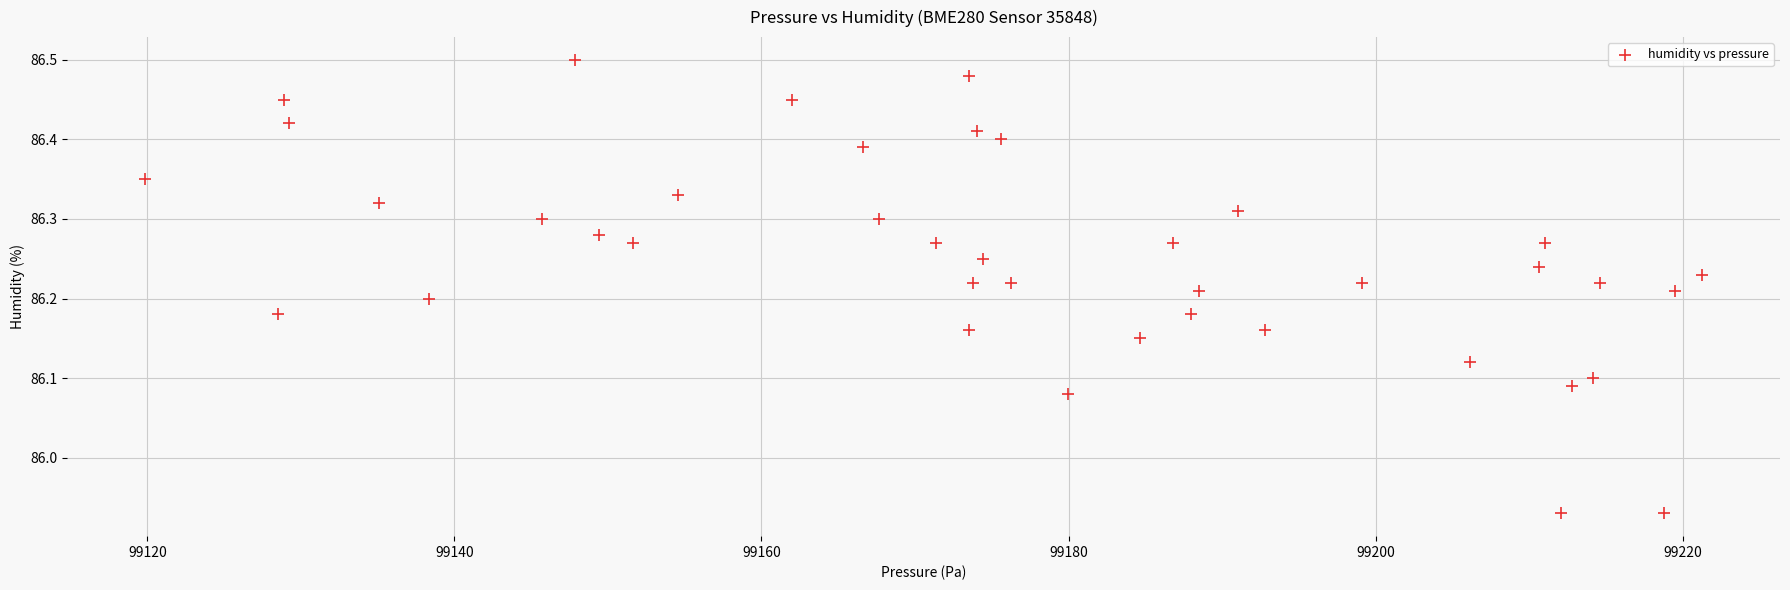

What is the range of X values (max minus min)?

101.4